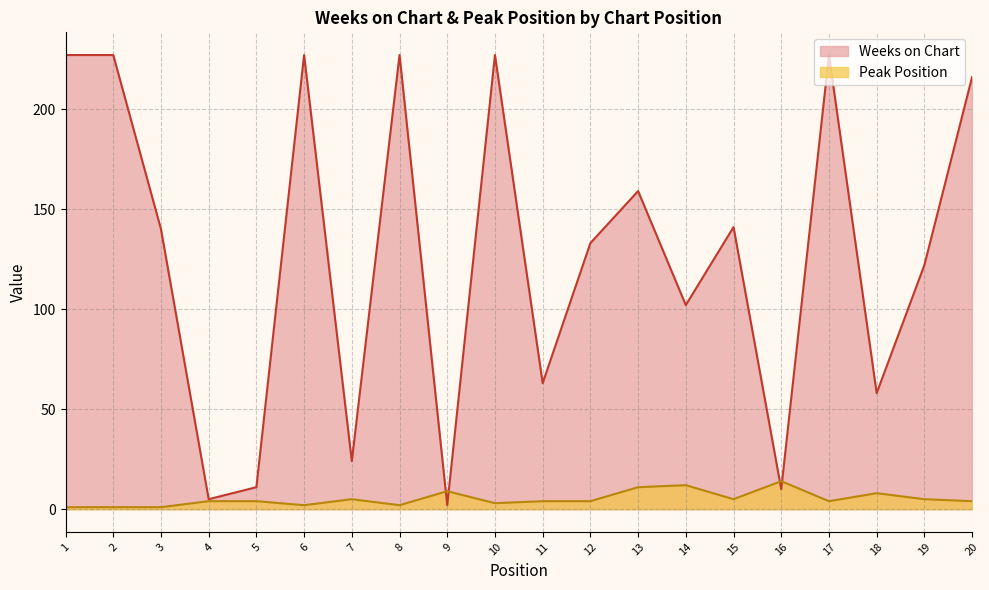

The Weeks on Chart series shows 227 at 2. True or false?

True